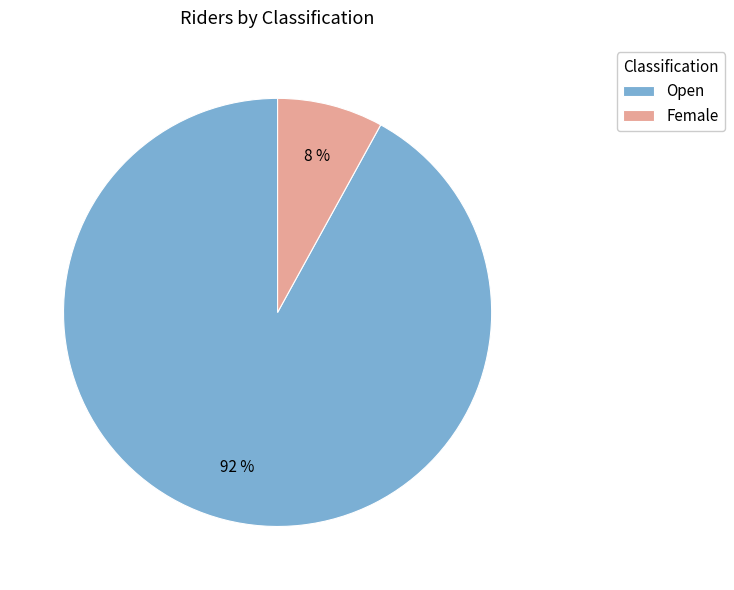

Between Open and Female, which is larger?

Open